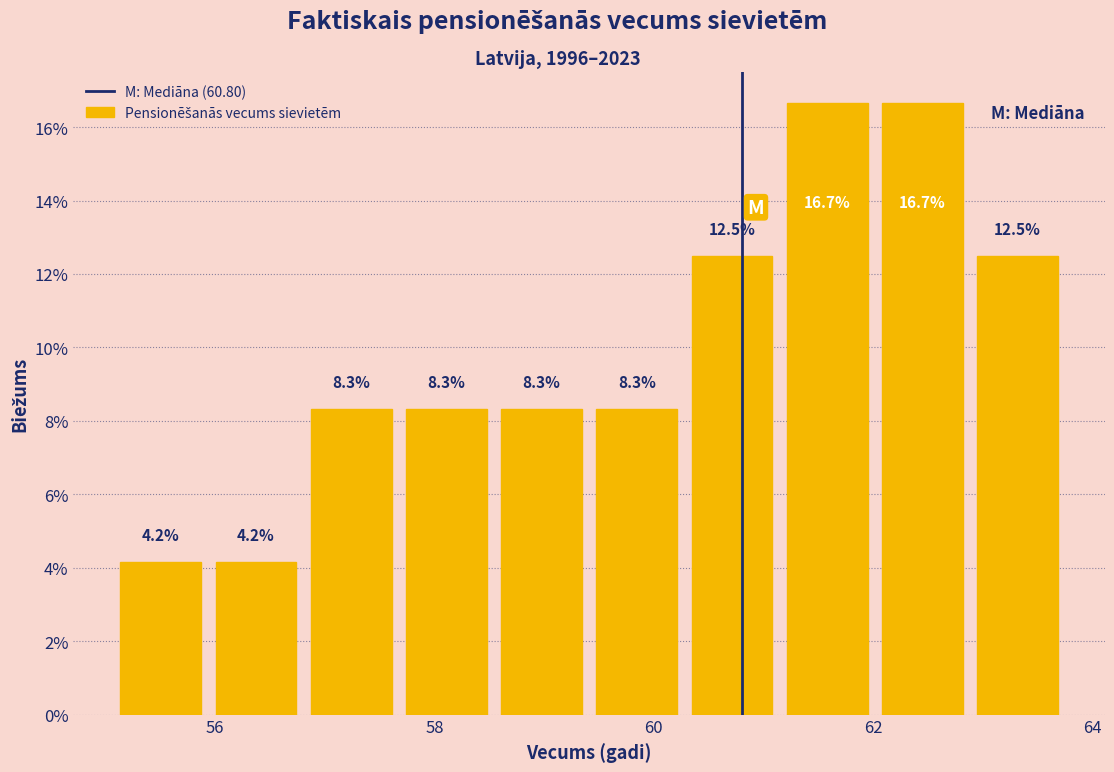

What is the height of the bar covering 57.6 to 58.6 on the x-axis? The bar edges are not printed on the chart, so give them approximately, as read against the axis.

8.3